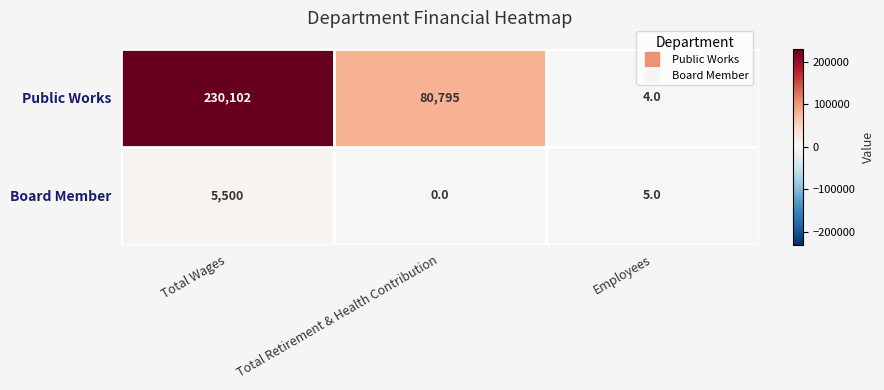

Which category has the highest value in the Board Member series?

Total Wages